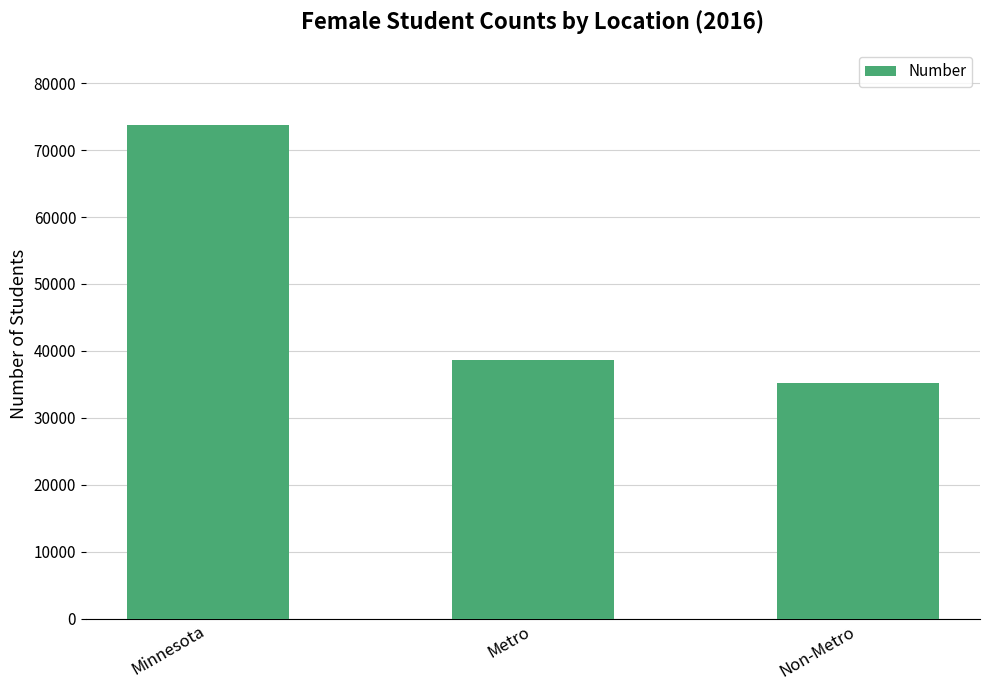

Rank the categories by value from lowest to highest.

Non-Metro, Metro, Minnesota